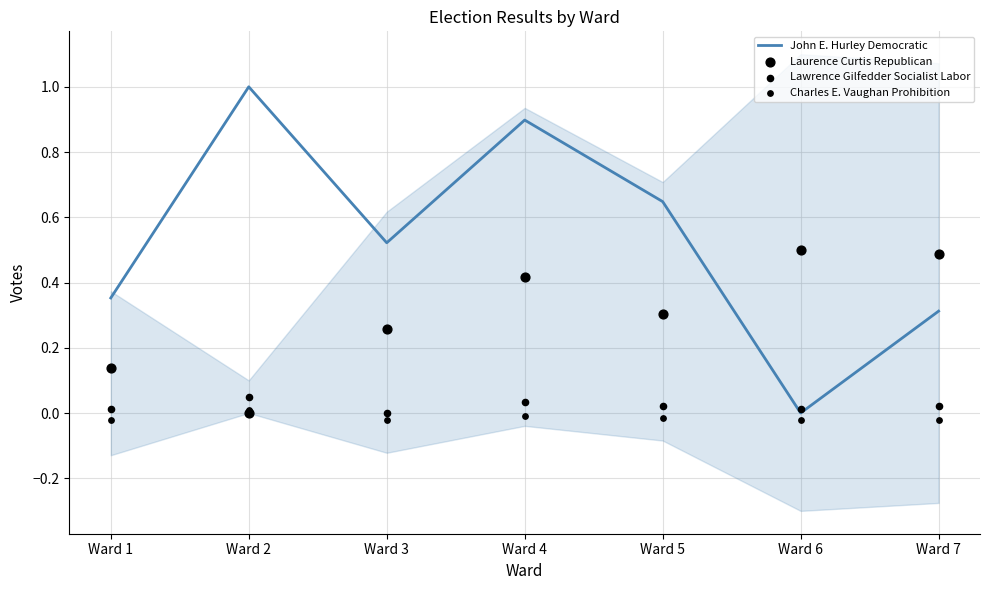

At how many categories does at least one series exceed 0?

7